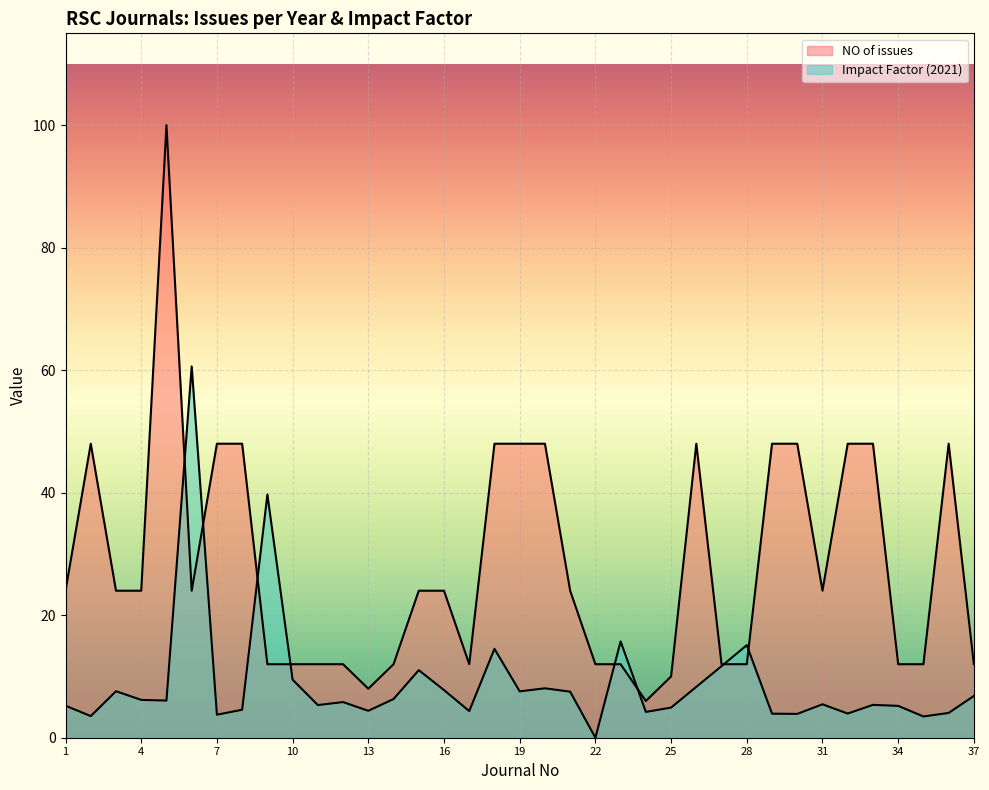

Rank the series by their average value, from highest to lowest.

NO of issues, Impact Factor (2021)